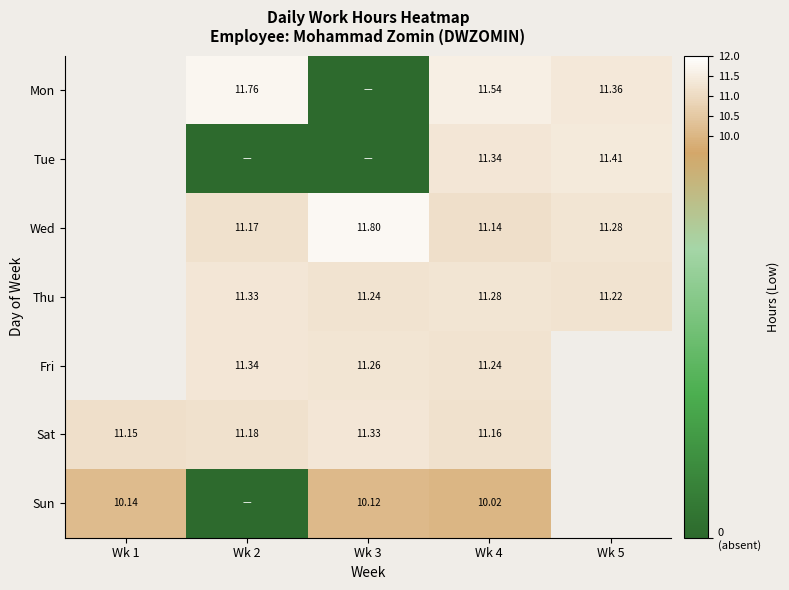

Is the value of Wed at Wk 3 greater than the value of Tue at Wk 4?

Yes